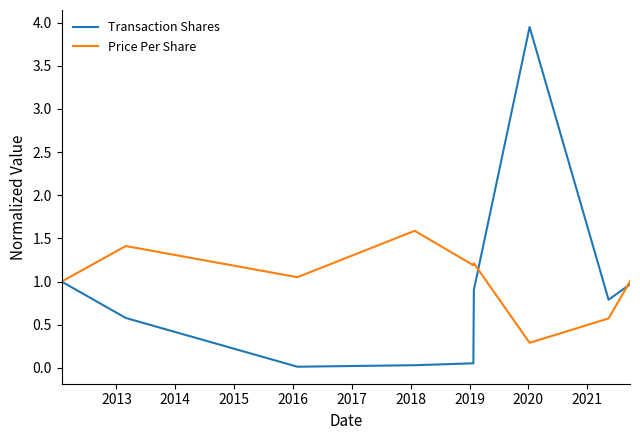

Which series has the widest spread of values?

Transaction Shares